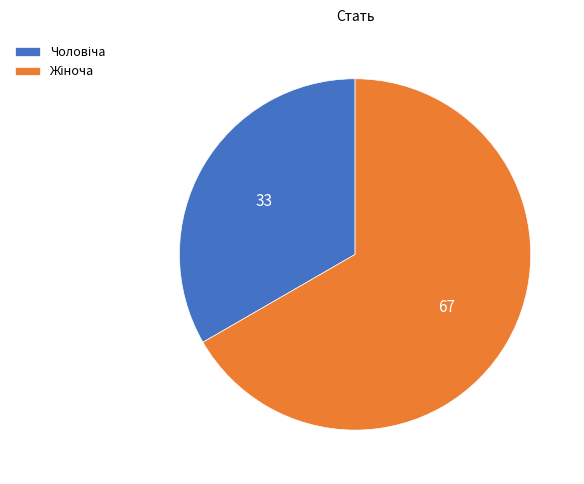

What is the largest slice in the pie chart?

Жіноча